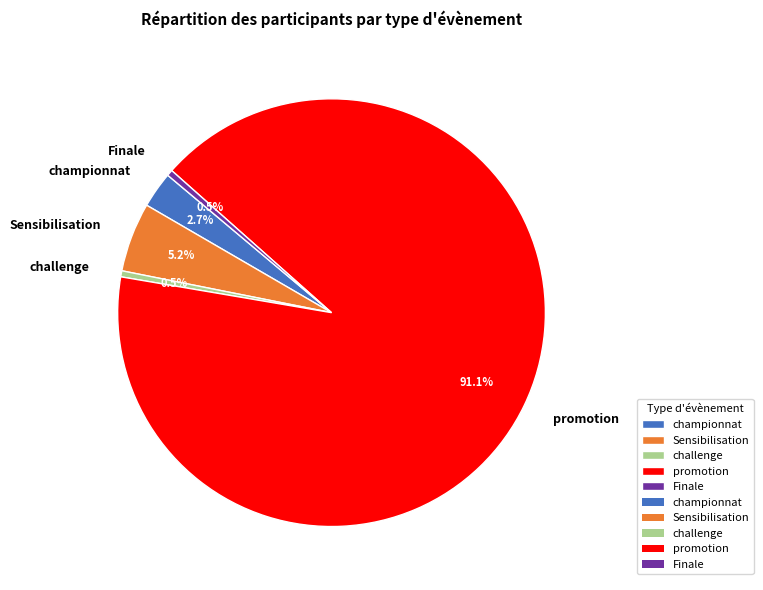

What percentage is the championnat slice, to the nearest percent?

3%